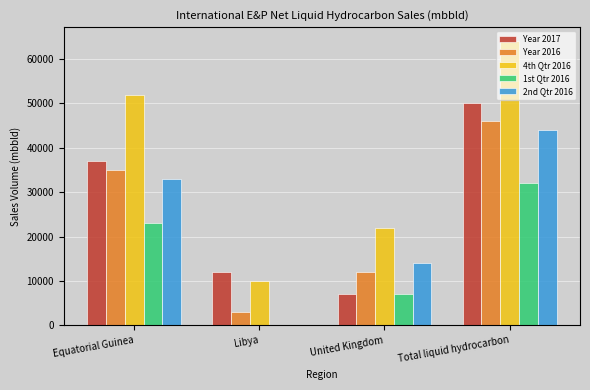

Count the Year 2016 values in the range 12000 to 46000.

3